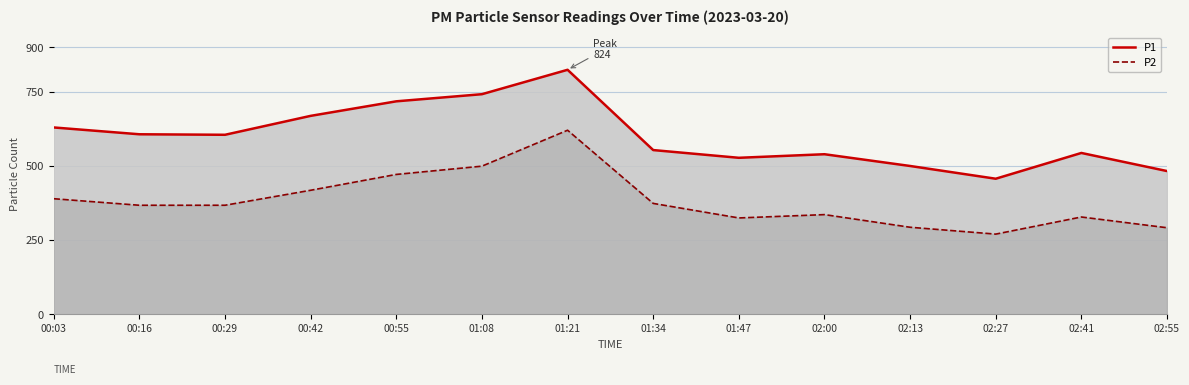

True or false: P1 and P2 cross at least once.

False